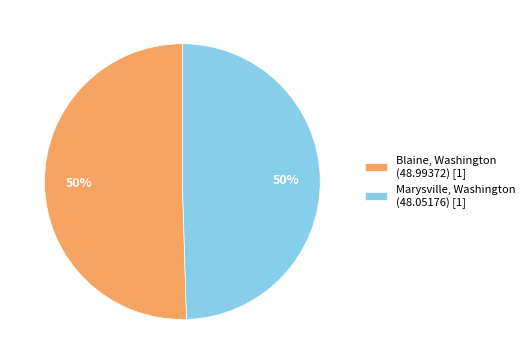

True or false: Blaine, Washington (48.99372) [1] accounts for 65% of the total.

False